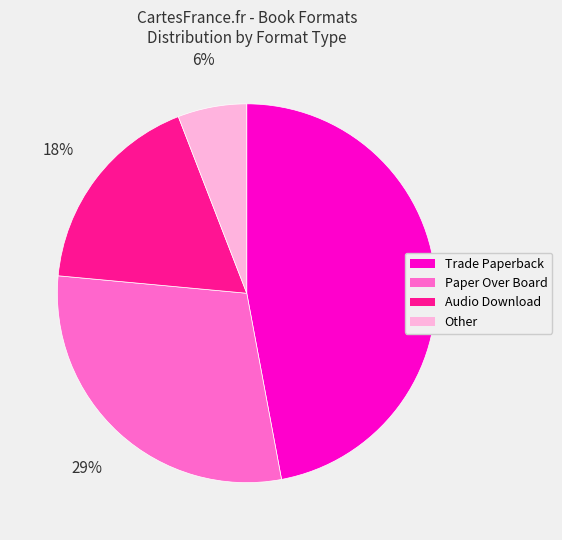

How many segments does this pie chart have?

4